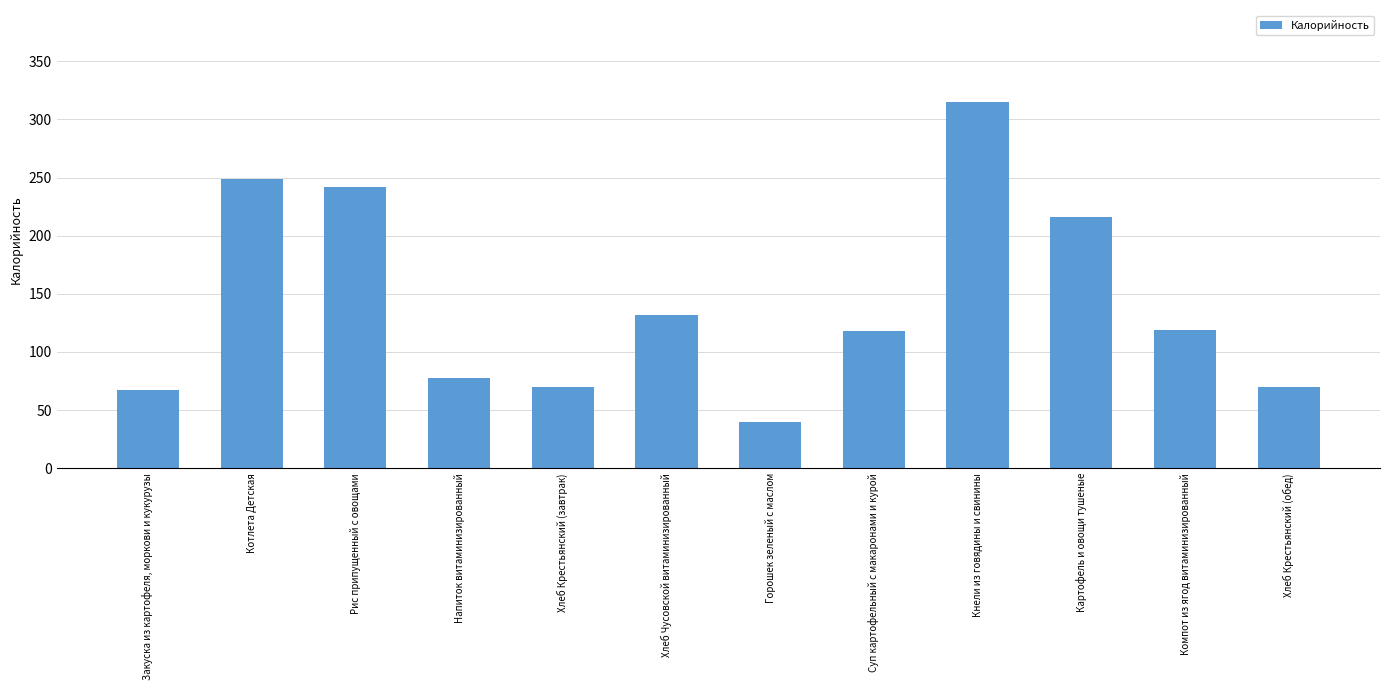

What is the maximum value shown in the chart?

315.3